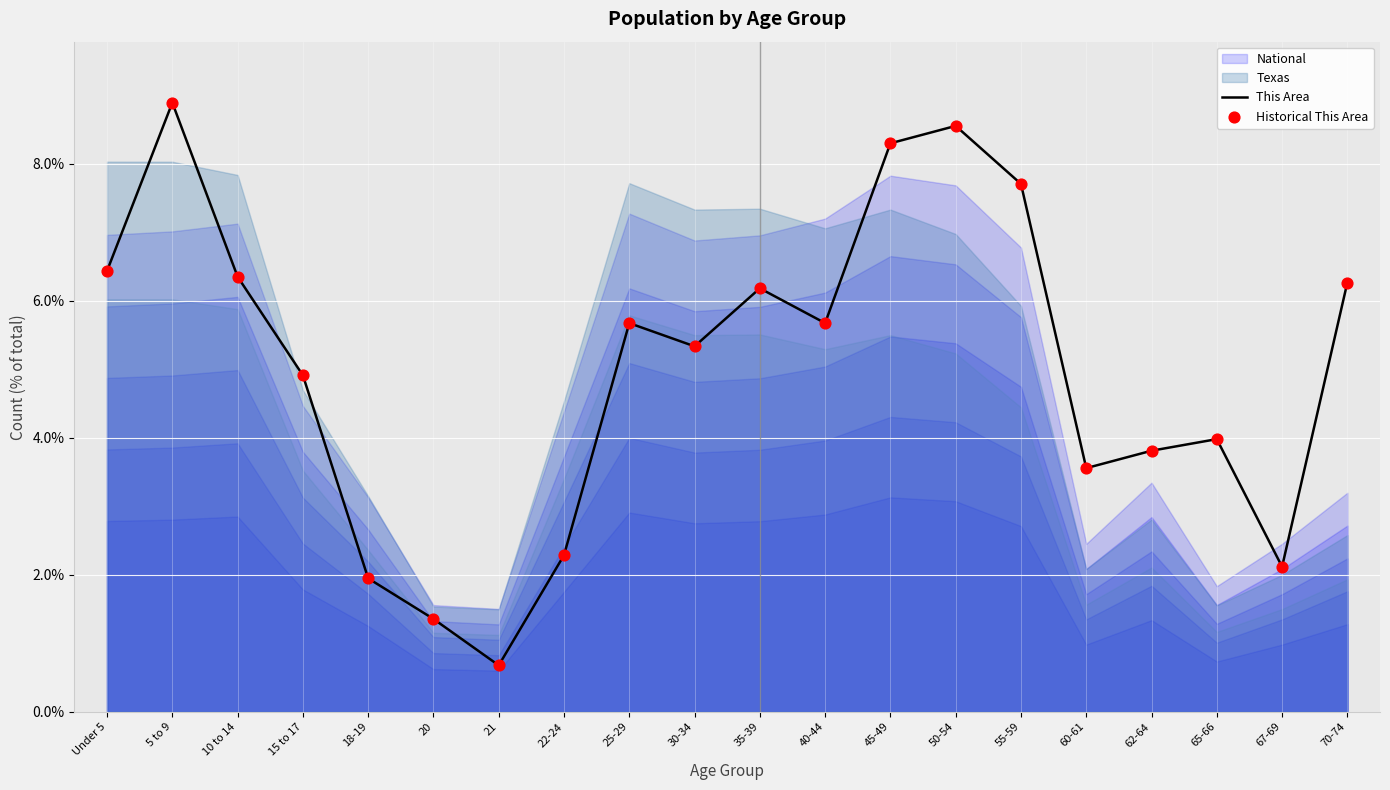

The value of This Area at 21 is 0.7. True or false?

True